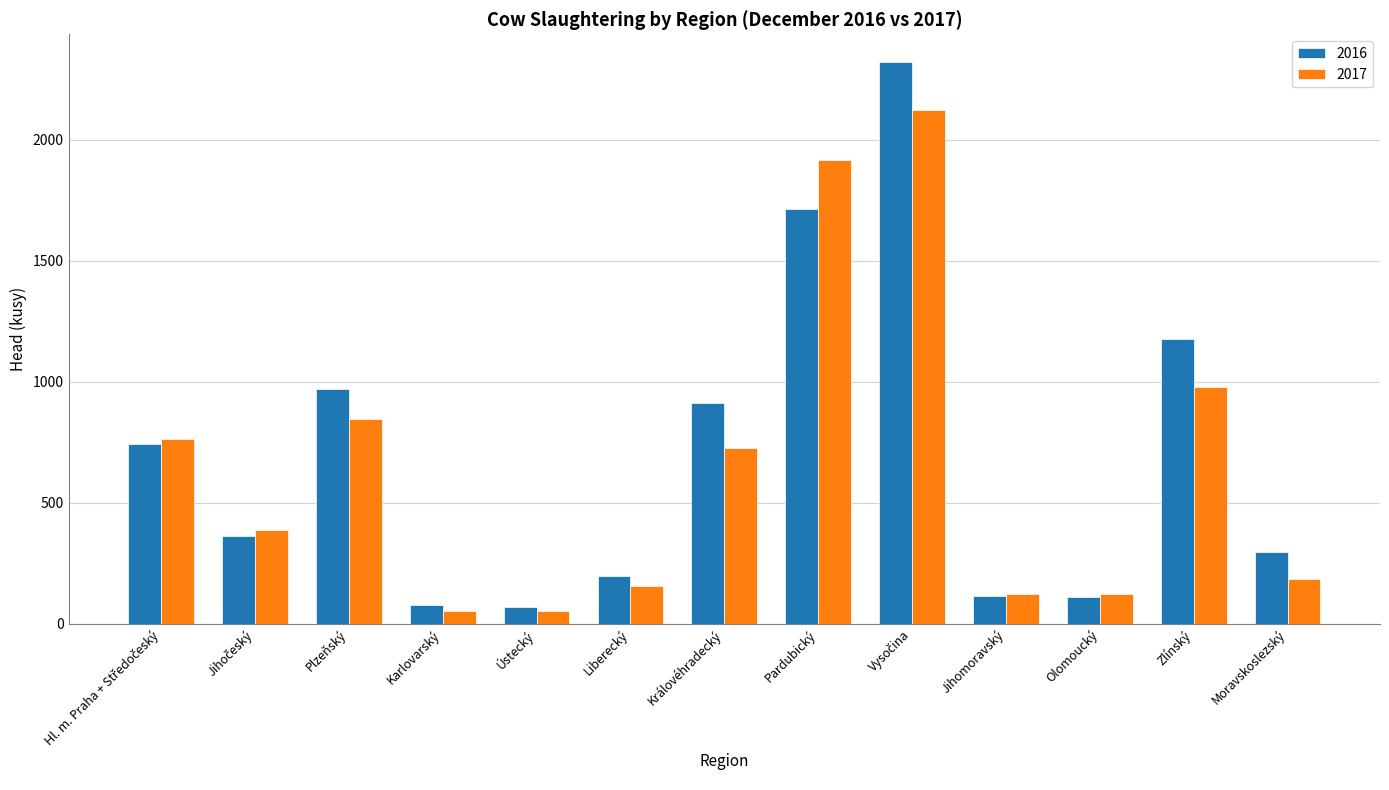

What is the highest value of the 2016 series?

2321